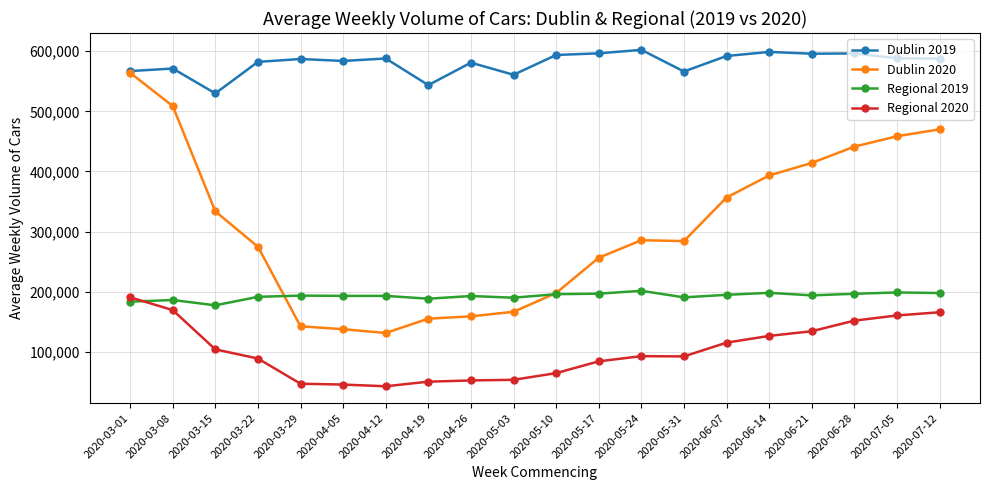

How many lines are shown in the chart?

4